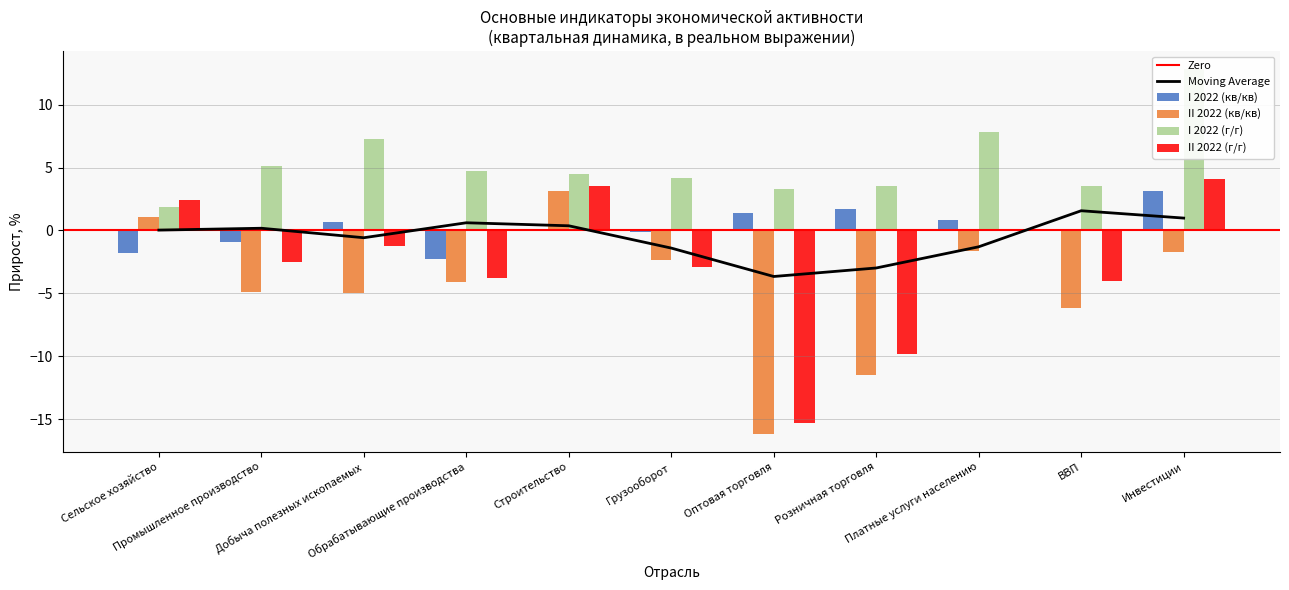

Reading left to right, extract all data points from this chart.

I 2022 (кв/кв): -1.8	-0.9	0.7	-2.3	-0.1	-0.1	1.4	1.7	0.8	0.1	3.1
II 2022 (кв/кв): 1.1	-4.9	-5.0	-4.1	3.1	-2.3	-16.1	-11.5	-1.6	-6.2	-1.7
I 2022 (г/г): 1.9	5.1	7.3	4.7	4.5	4.2	3.3	3.5	7.8	3.5	12.8
II 2022 (г/г): 2.4	-2.5	-1.2	-3.8	3.5	-2.9	-15.3	-9.8	0.0	-4.0	4.1